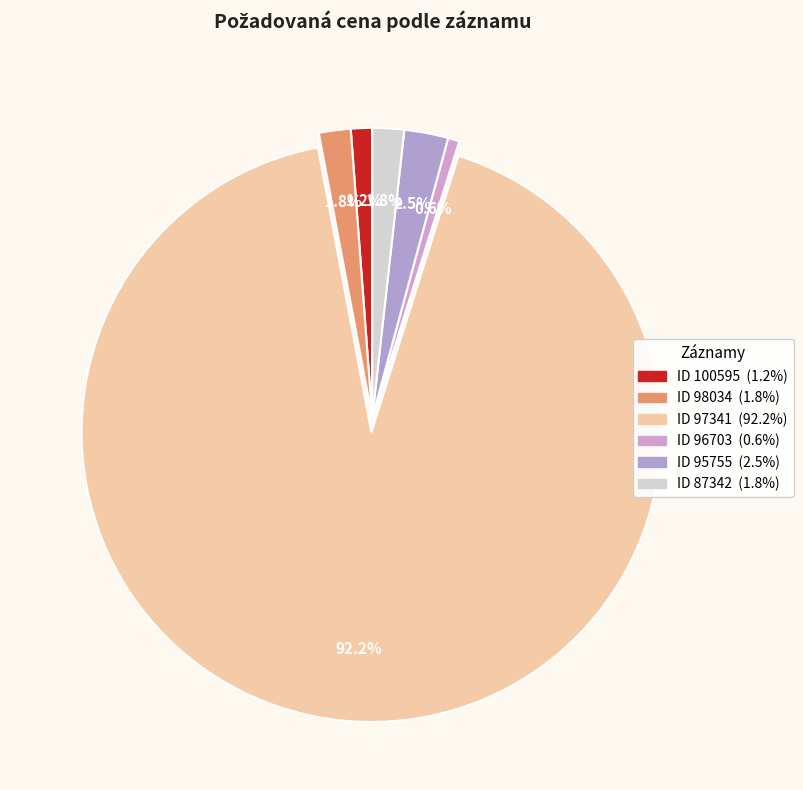

How many segments does this pie chart have?

6